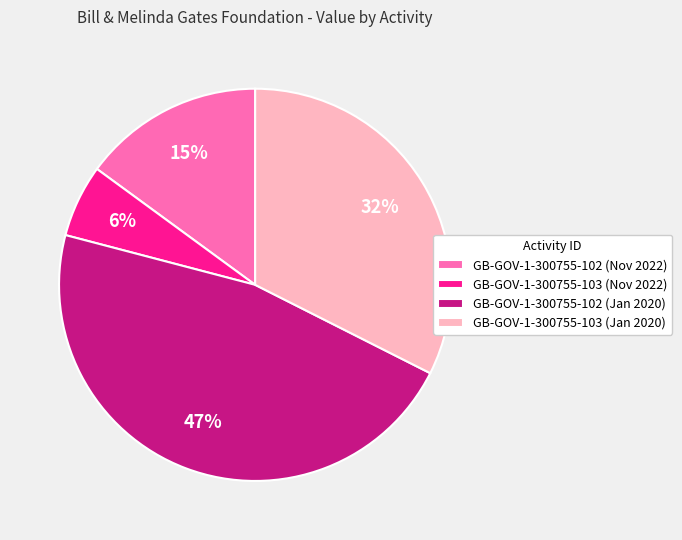

Rank the categories by value from highest to lowest.

GB-GOV-1-300755-102 (Jan 2020), GB-GOV-1-300755-103 (Jan 2020), GB-GOV-1-300755-102 (Nov 2022), GB-GOV-1-300755-103 (Nov 2022)